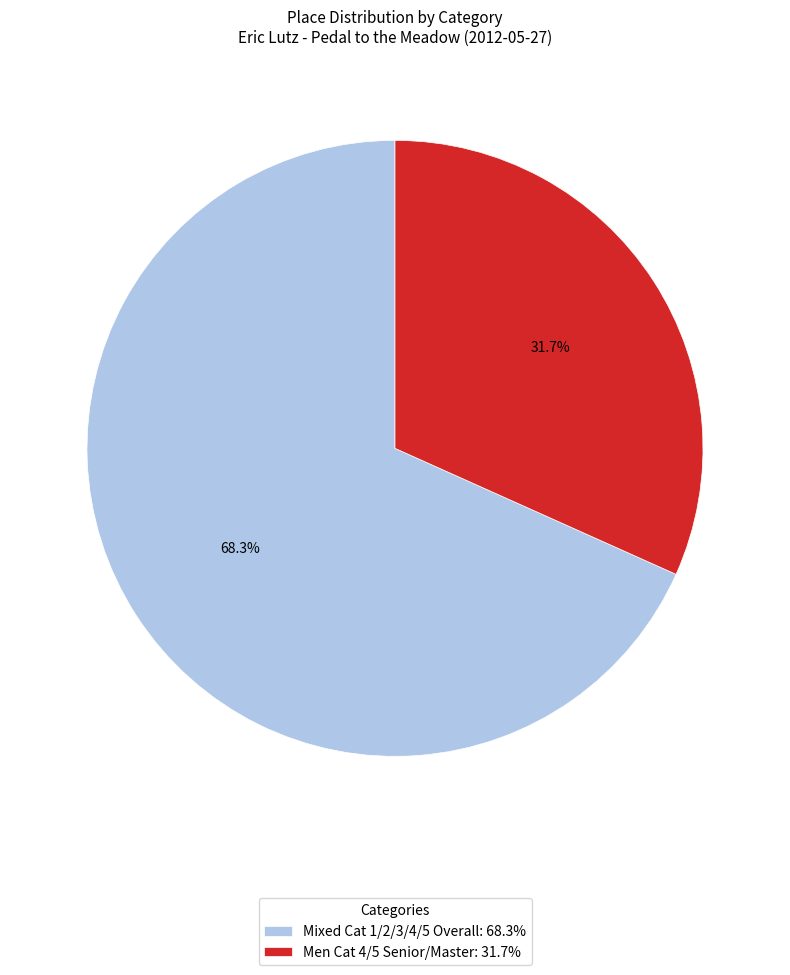

Which slice represents more than half of the pie?

Mixed Cat 1/2/3/4/5 Overall